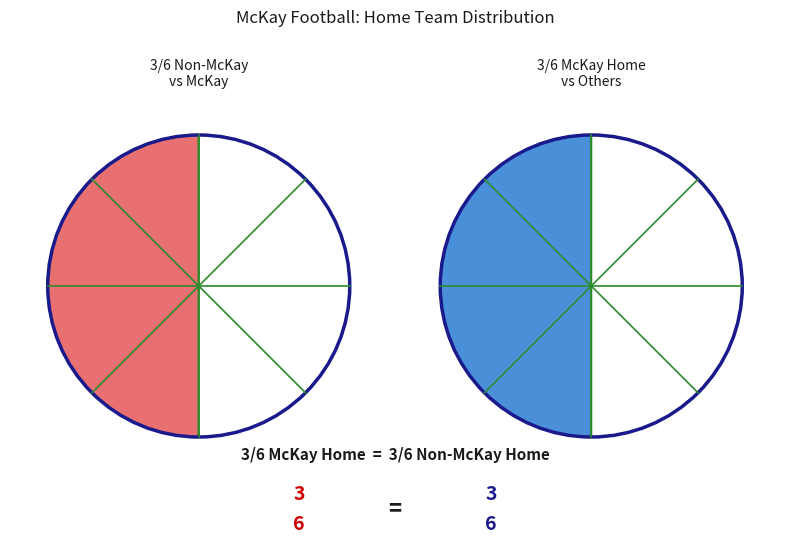

Does McNary represent more than half of the total?

No